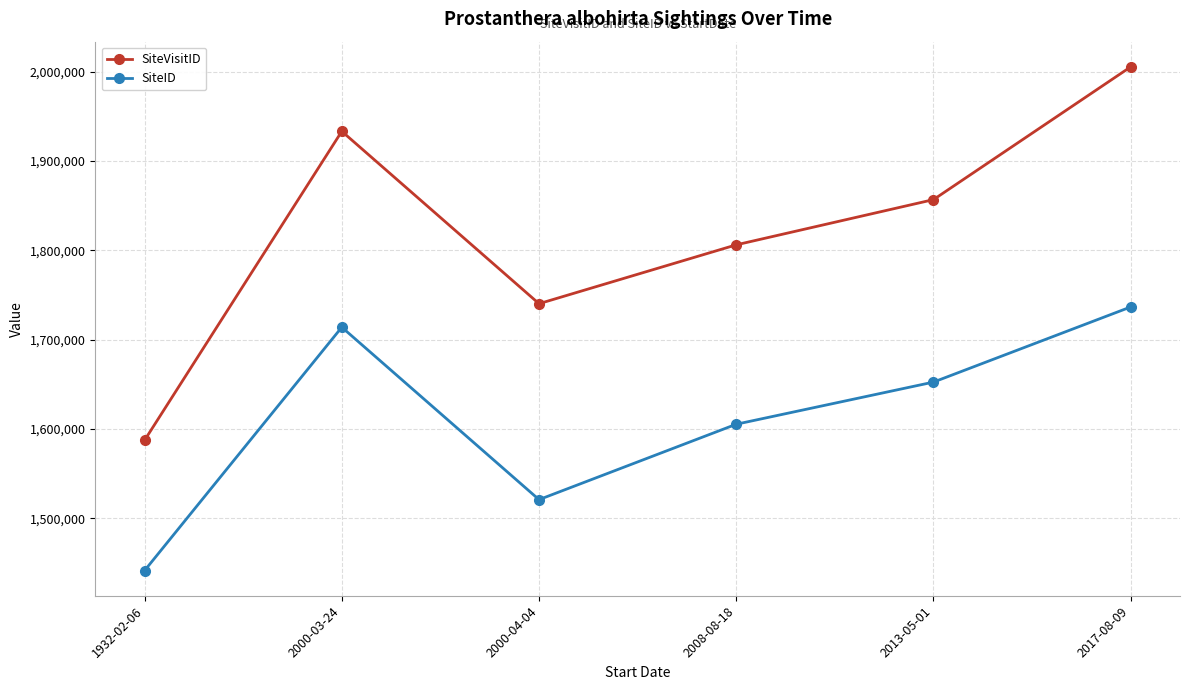

What is the difference between the second highest and minimum values in the SiteID series?

272277